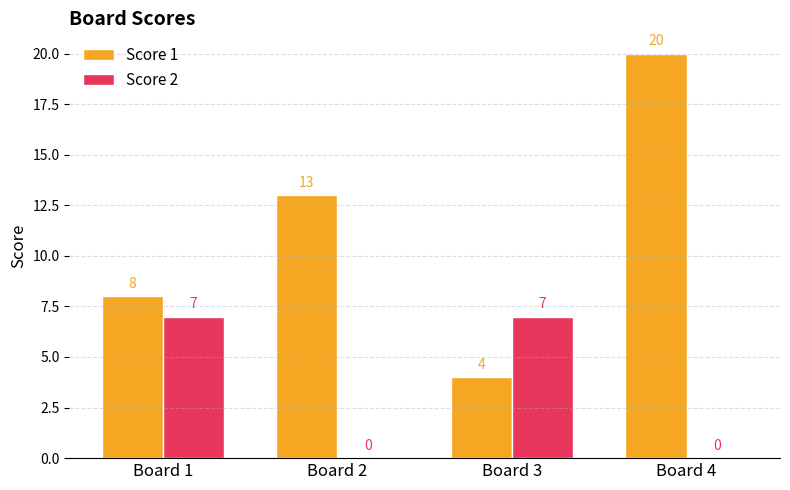

What is the greatest value displayed?

20